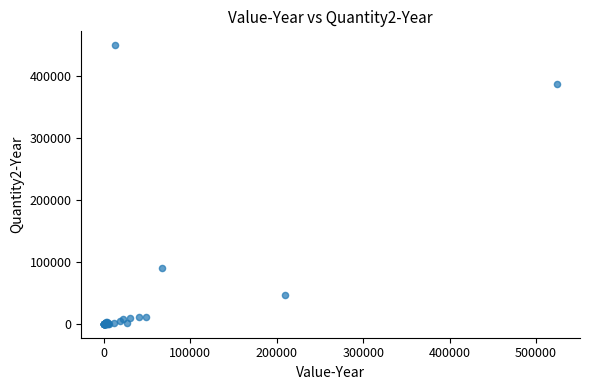

What Y value in the scatter plot is closest to 225240?

90096